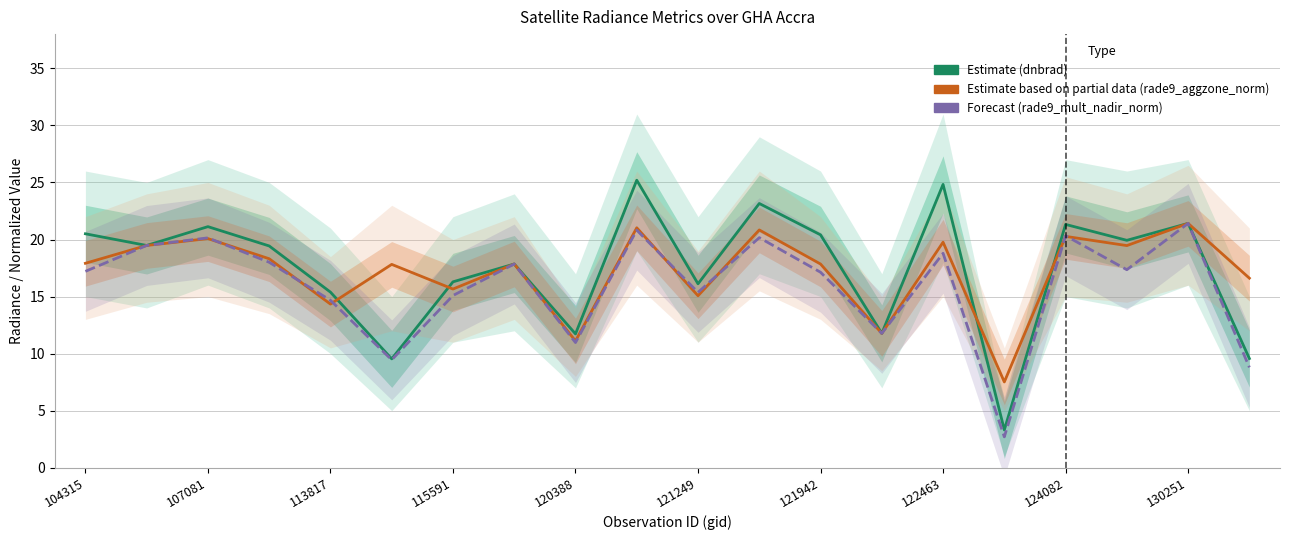

How many lines are shown in the chart?

3